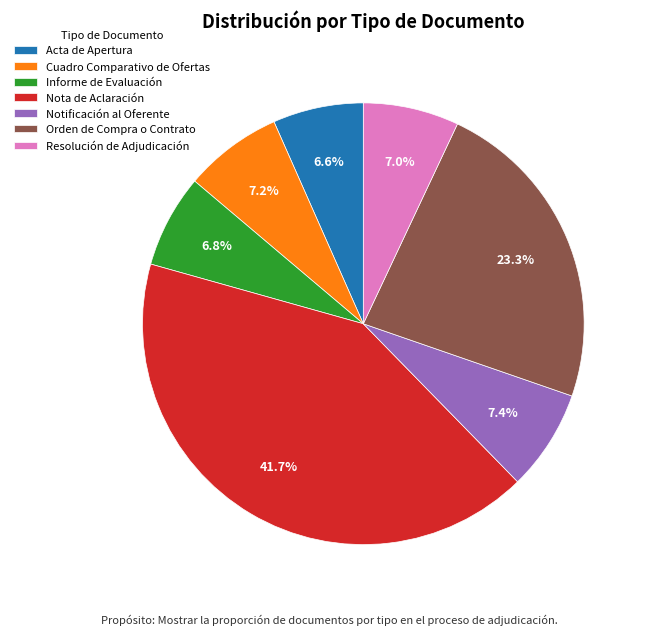

Approximately how many times larger is the value at Resolución de Adjudicación compared to Nota de Aclaración?

0.2